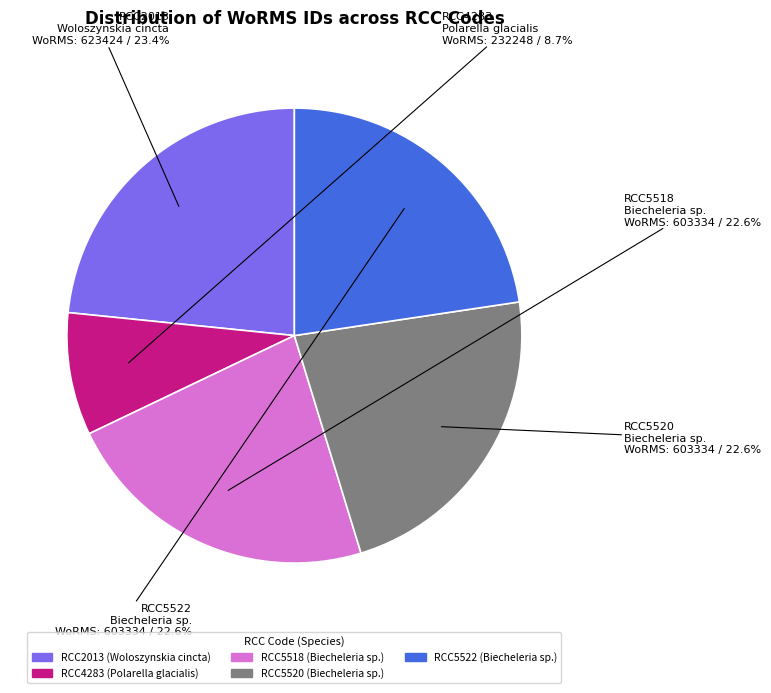

What is the total percentage of RCC2013 and RCC5518?

46.0%